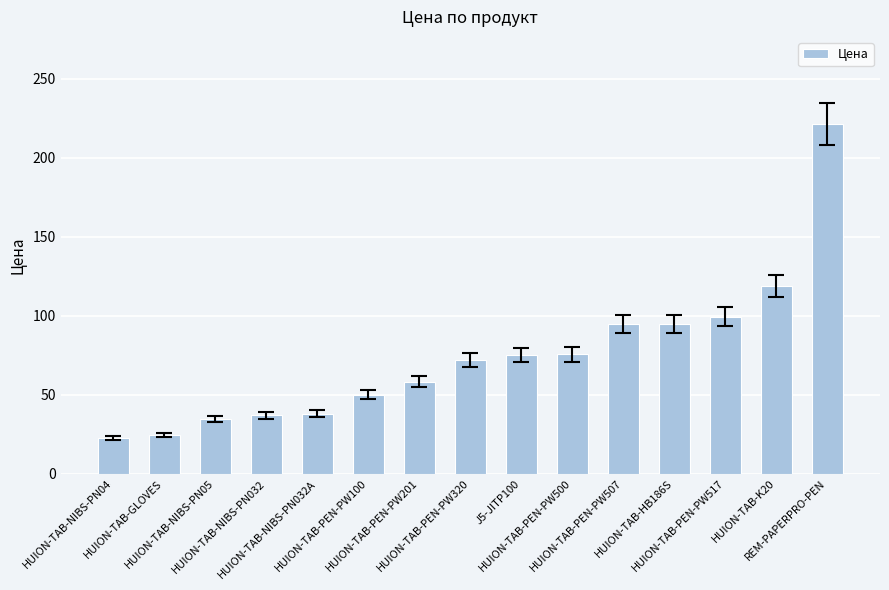

What is the value of the 3rd bar from the left?

34.7